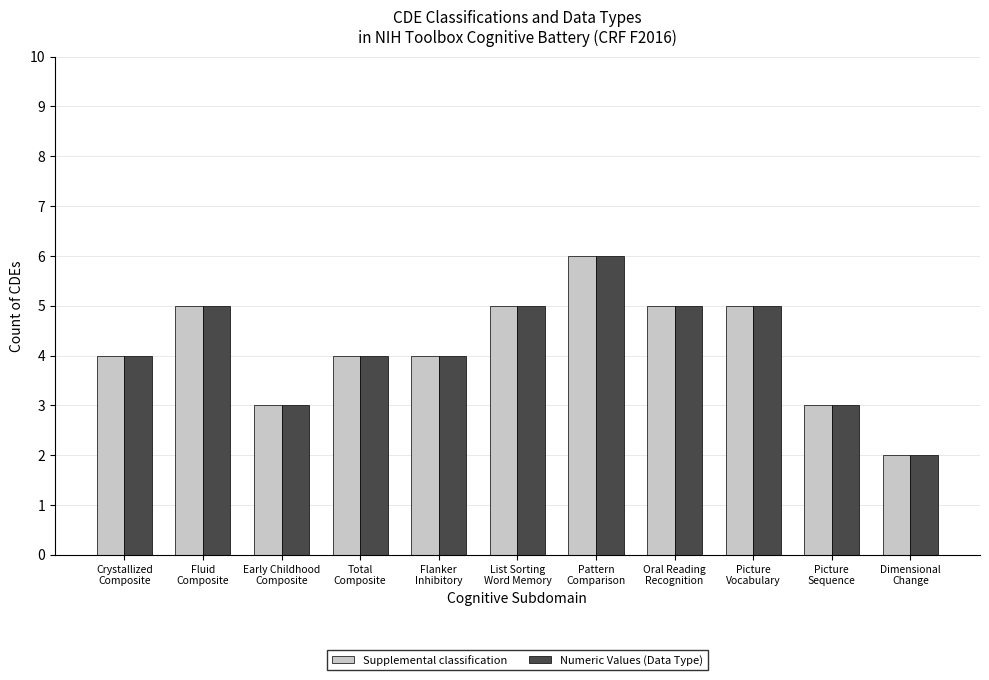

What is the maximum value for Supplemental classification?

6